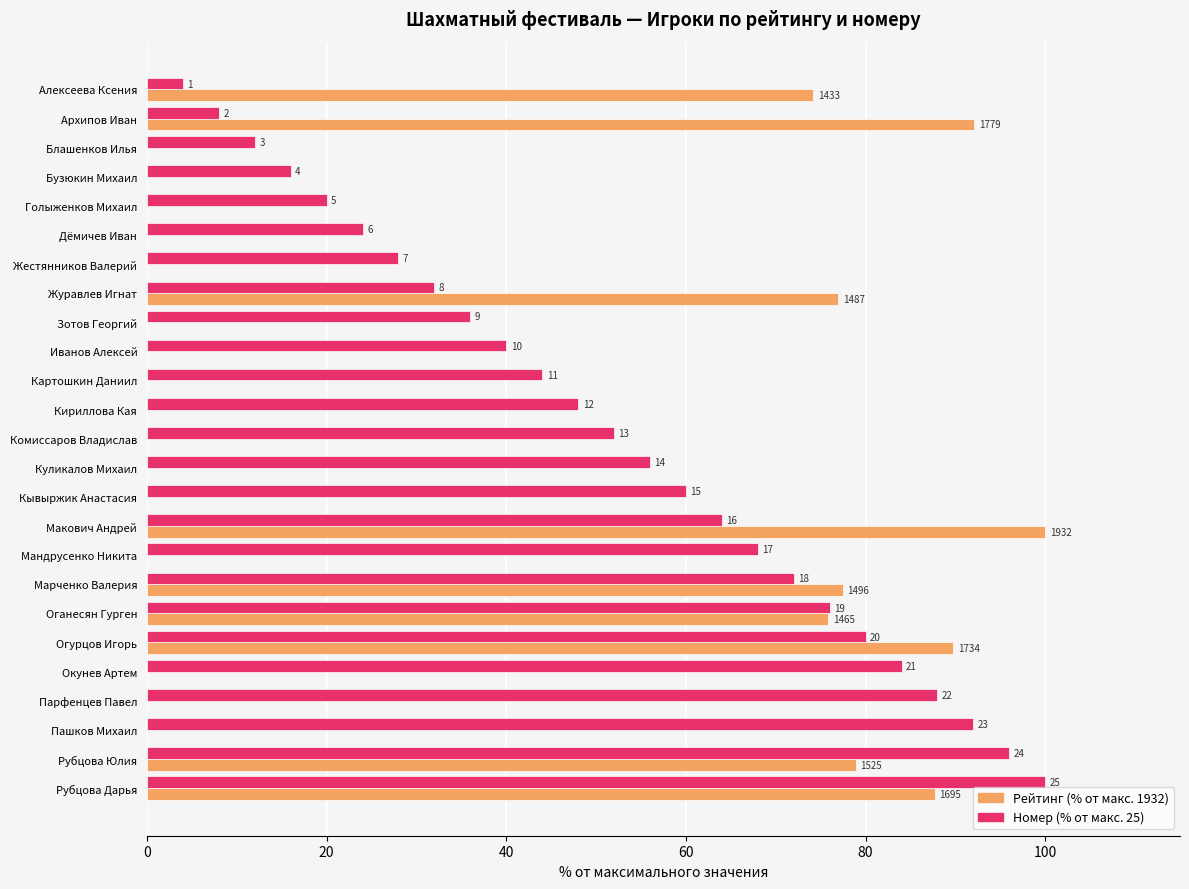

What are all the series names shown in the legend?

Рейтинг (% от макс. 1932), Номер (% от макс. 25)